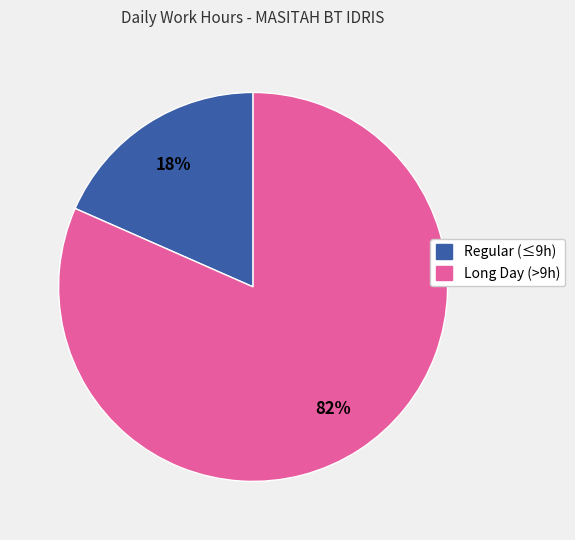

Is the sum of Regular (≤9h) and Long Day (>9h) greater than half?

Yes